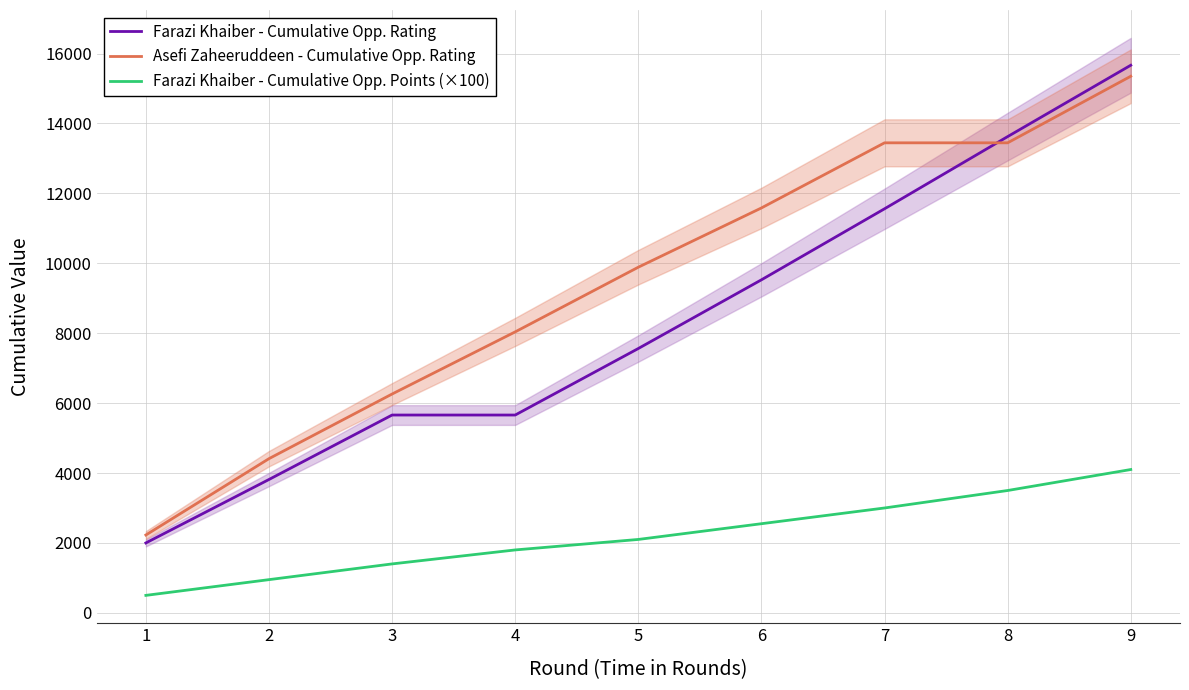

The Farazi Khaiber - Cumulative Opp. Points (×100) series shows 3483 at 6. True or false?

False